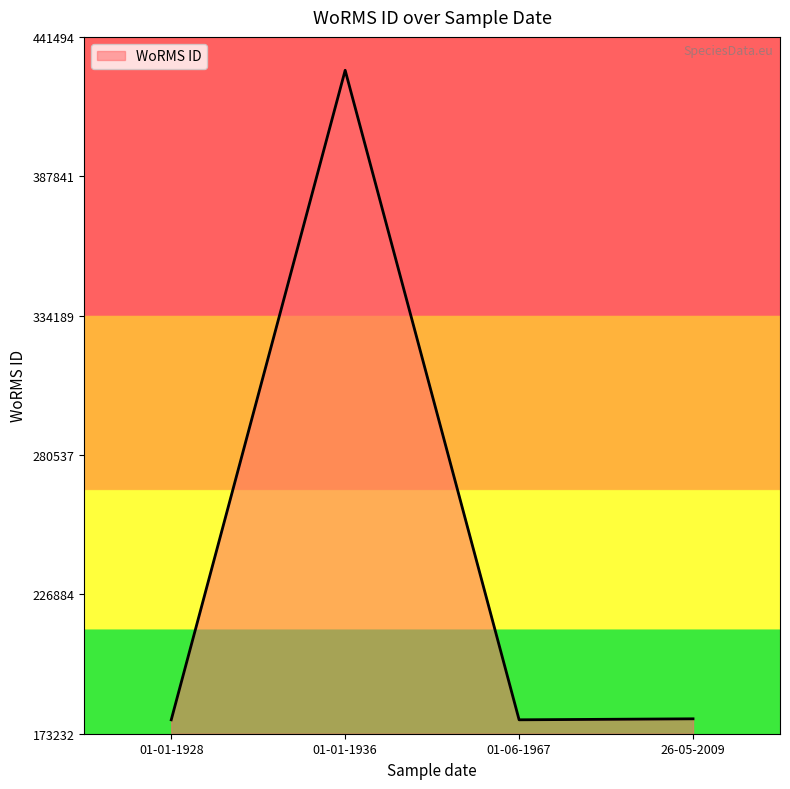

True or false: there are more than 2 points higher than both neighbors.

False